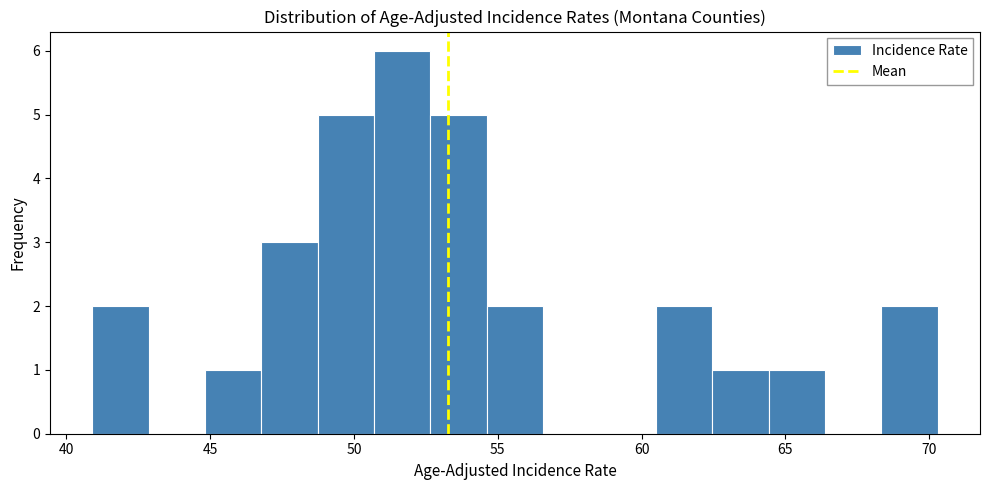

Around what value on the x-axis is the tallest bar? Give the approximate position of its centre, as read against the axis.

51.5